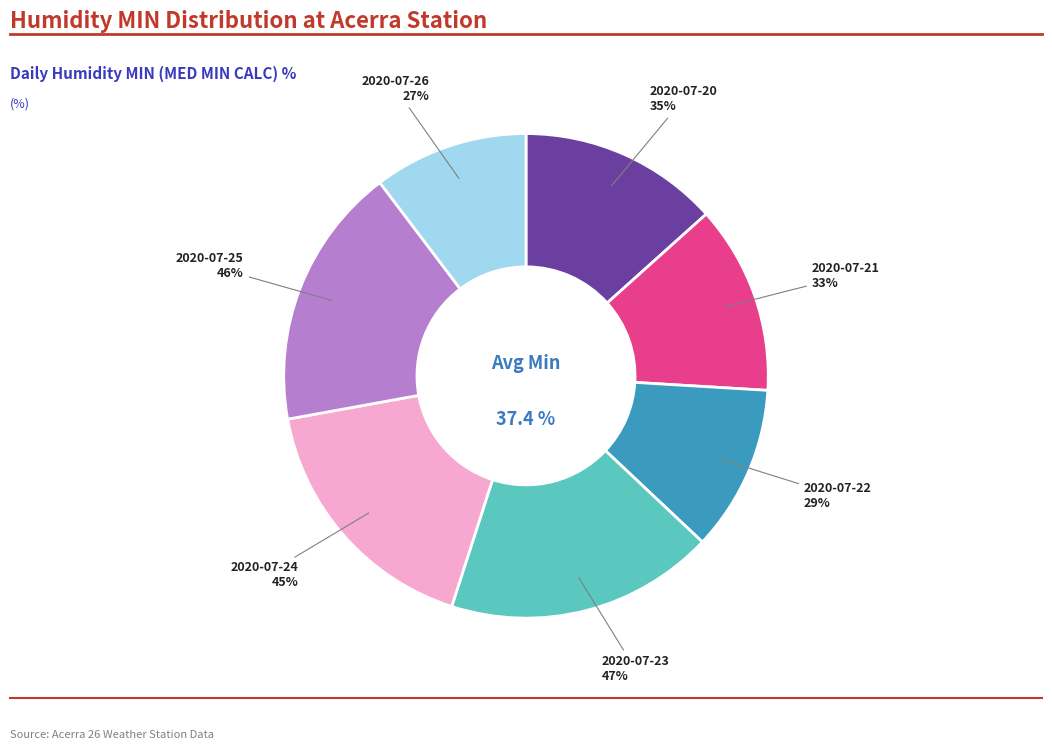

To the nearest percent, what is the average slice percentage?

14%